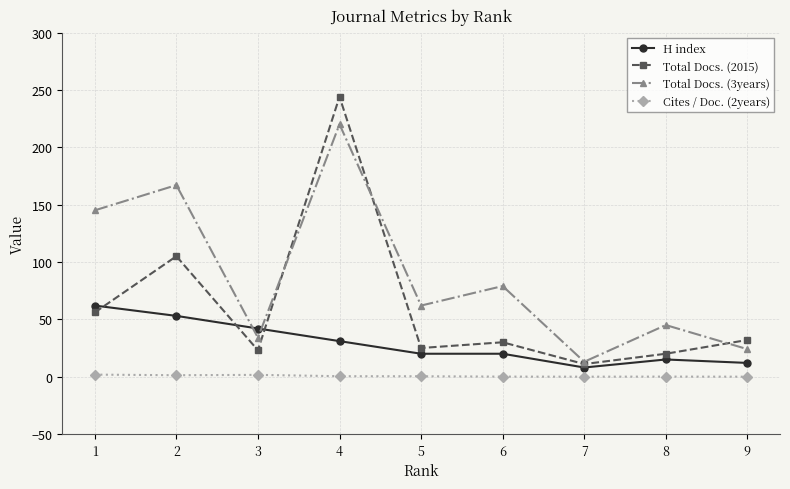

The value of Total Docs. (2015) at 1 is 56.0. True or false?

True